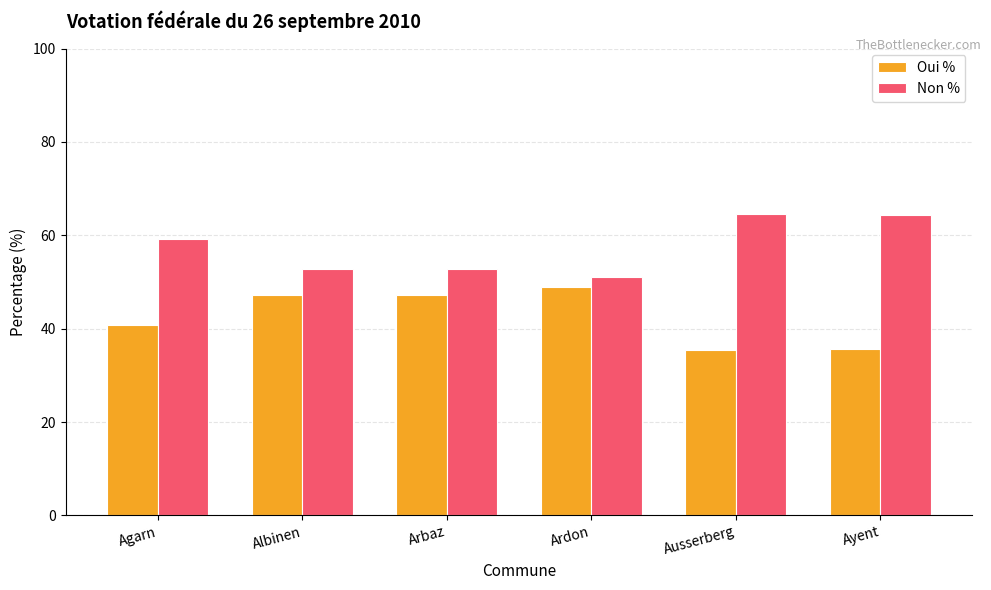

What is the lowest value of the Oui % series?

35.5